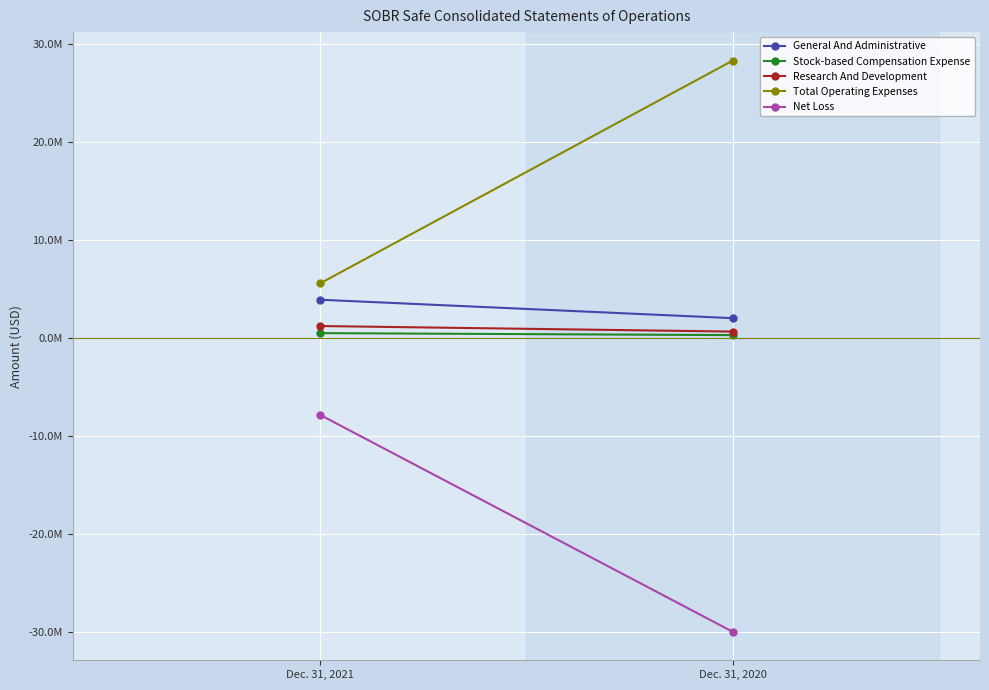

How many data points does each series have?

2